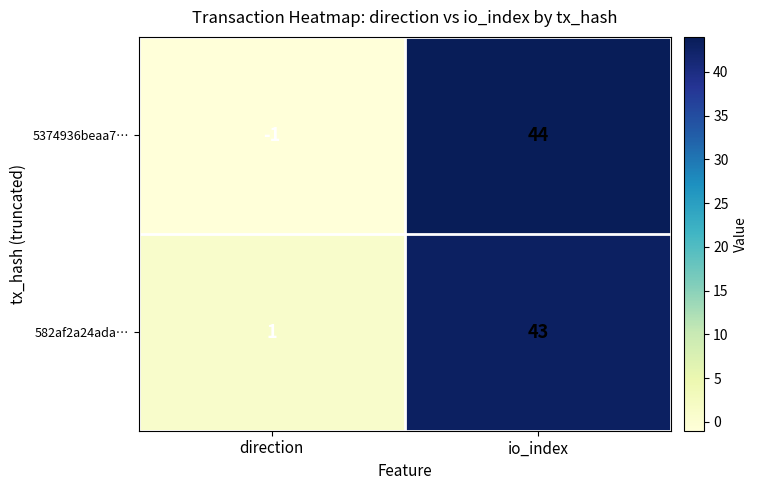

At io_index, list the series in order from smallest to largest.

582af2a24ada…, 5374936beaa7…